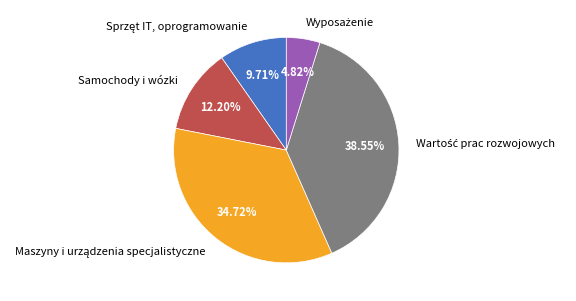

Is there any slice that represents more than half of the pie?

No